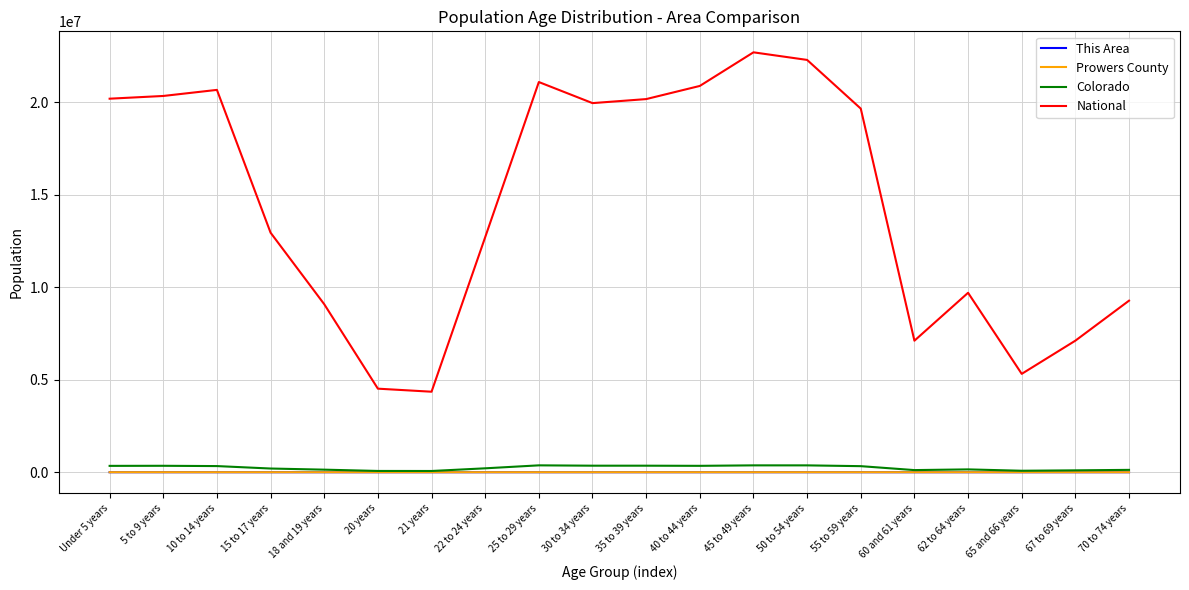

Between 45 to 49 years and 70 to 74 years, which series saw the biggest shift?

National